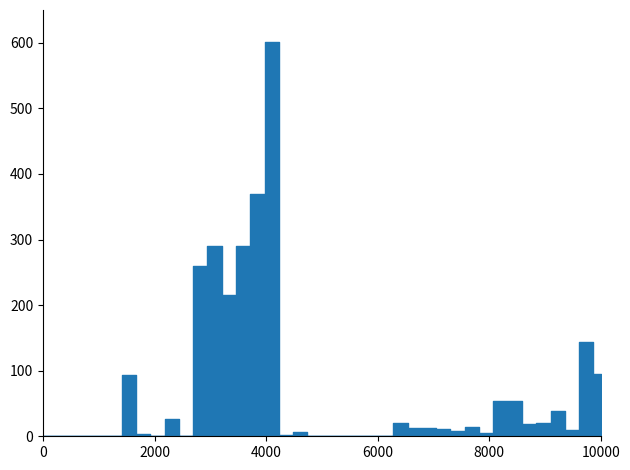

Reading left to right, extract all data points from this chart.

0	0	0	0	0	0	94	3	0	27	1	260	290	215	290	370	601	2	7	0	0	0	0	0	0	21	13	12	11	8	14	5	54	54	19	21	38	10	144	95